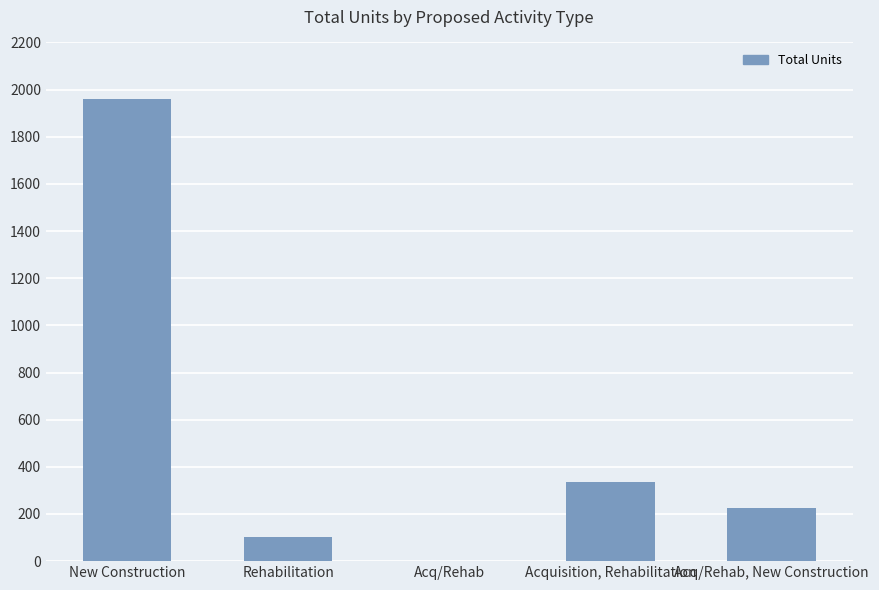

What is the change in value from Rehabilitation to Acq/Rehab, New Construction?

+124